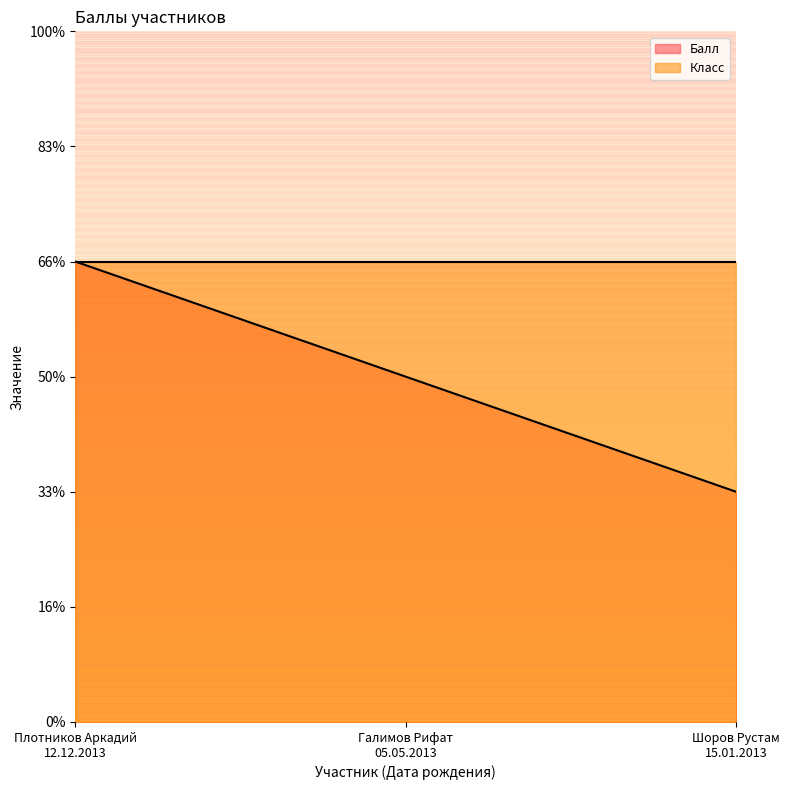

What is the label of the 3rd point from the left?

Шоров Рустам
15.01.2013